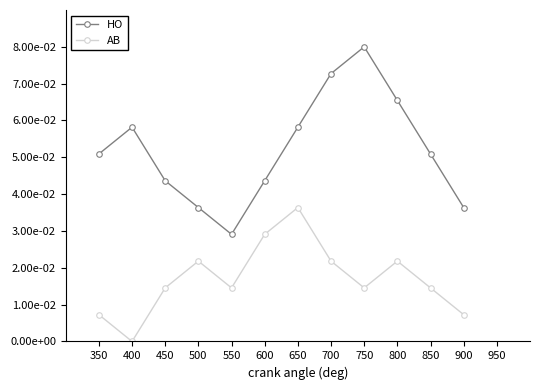

Reading left to right, extract all data points from this chart.

HO: 0.1	0.1	0.0	0.0	0.0	0.0	0.1	0.1	0.1	0.1	0.1	0.0
AB: 0.0	0.0	0.0	0.0	0.0	0.0	0.0	0.0	0.0	0.0	0.0	0.0